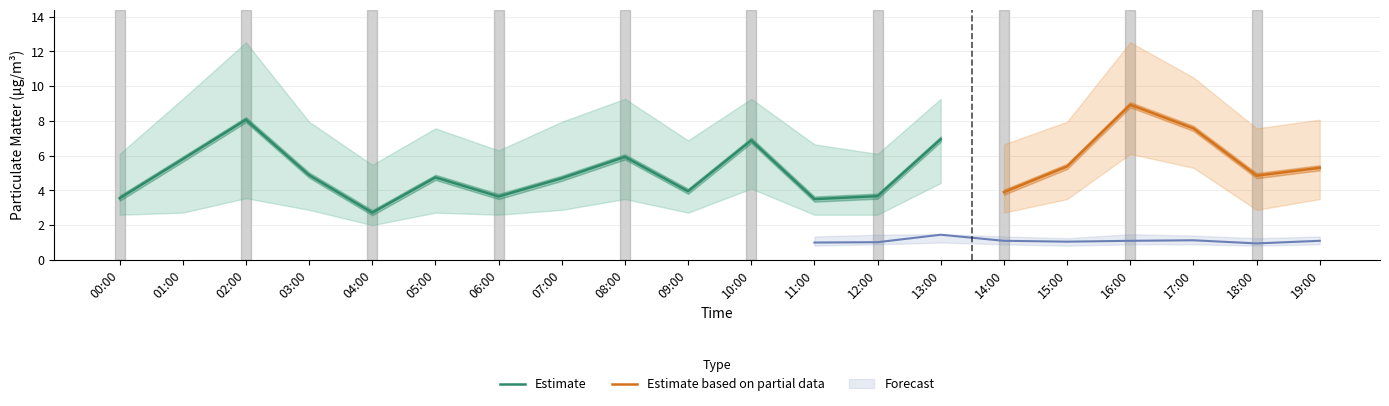

Read the P1_lower value at 00:00.

2.6